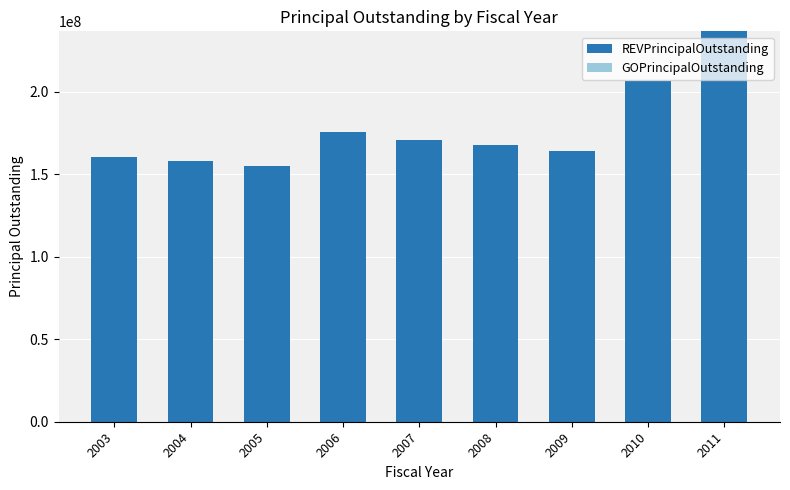

Is it true that the value at 2003 is 56701024.5?

False